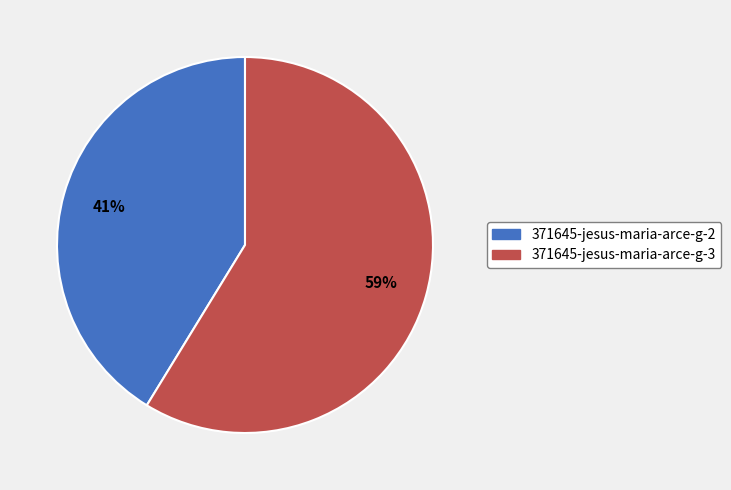

What is the largest slice in the pie chart?

371645-jesus-maria-arce-g-3